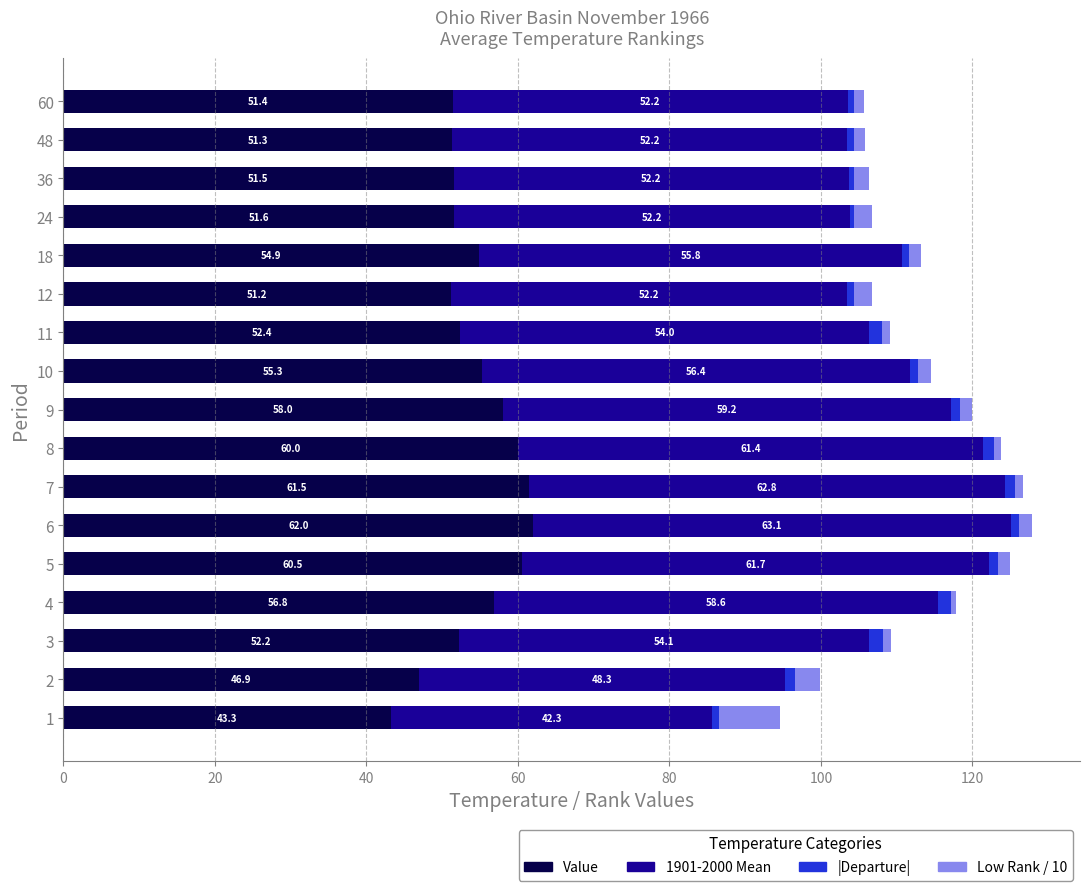

What is the difference between the Value values at 60 and 11?

1.0